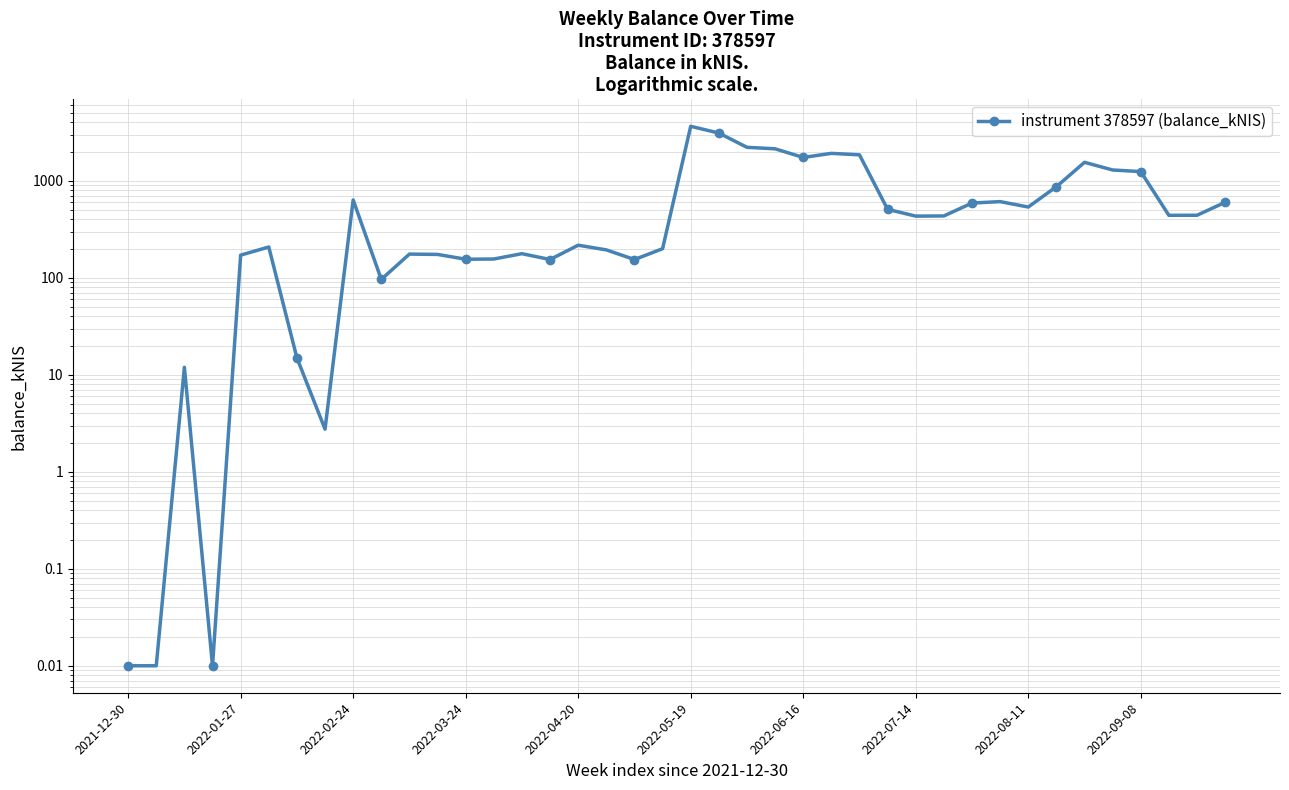

What is the greatest value displayed?

3648.0